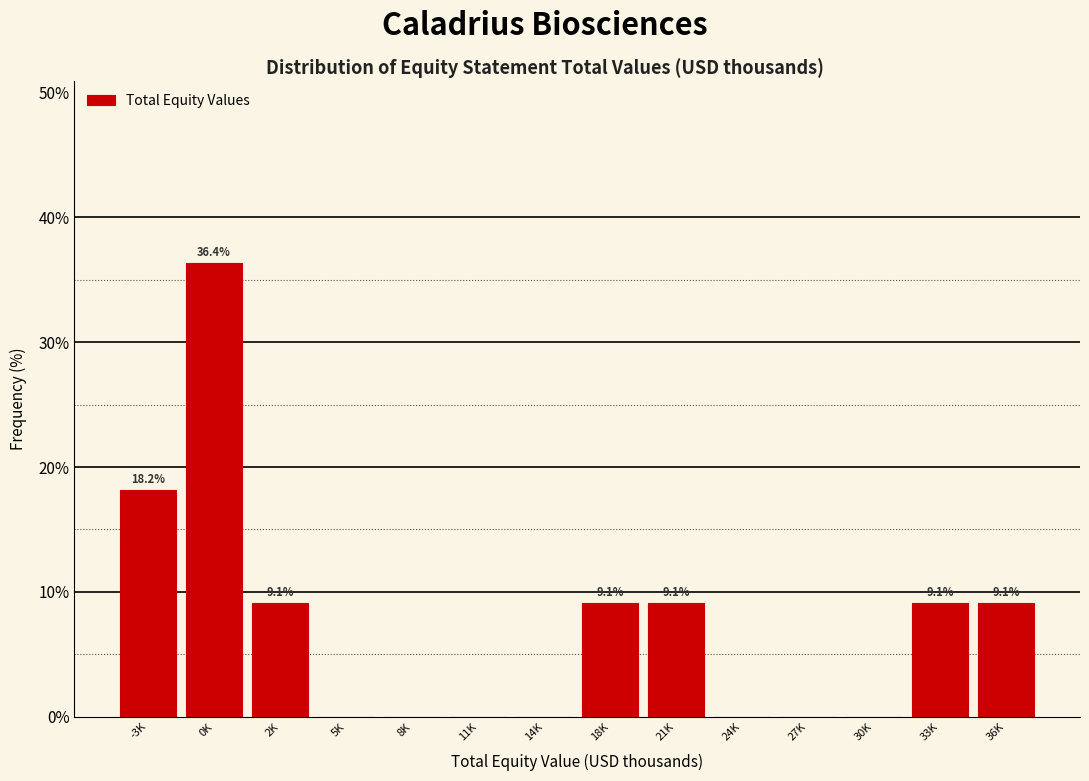

Reading right to left, extract all data points from this chart.

36K=9.1	33K=9.1	30K=0.0	27K=0.0	24K=0.0	21K=9.1	18K=9.1	14K=0.0	11K=0.0	8K=0.0	5K=0.0	2K=9.1	0K=36.4	-3K=18.2